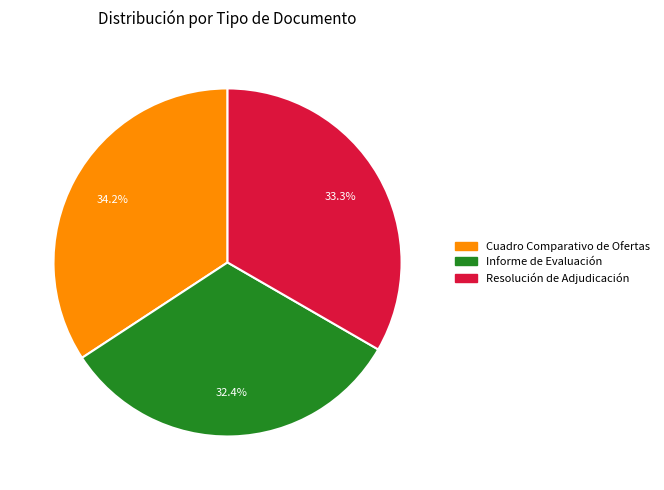

The Resolución de Adjudicación slice represents 33% of the pie. True or false?

True